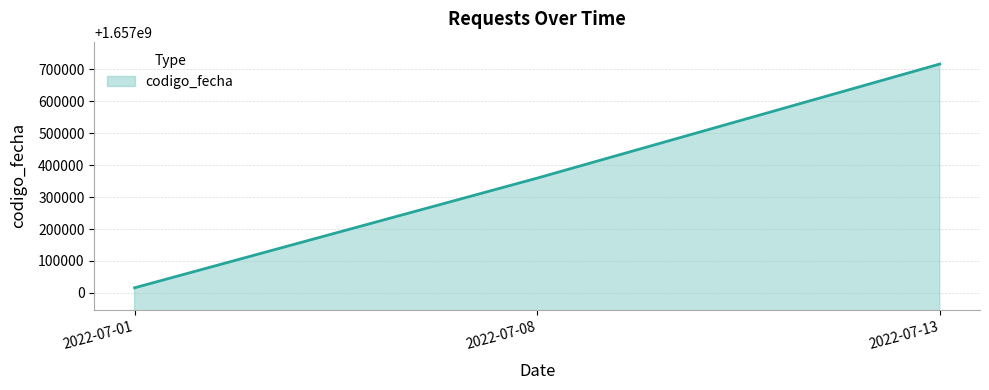

Count the number of categories in the chart.

3